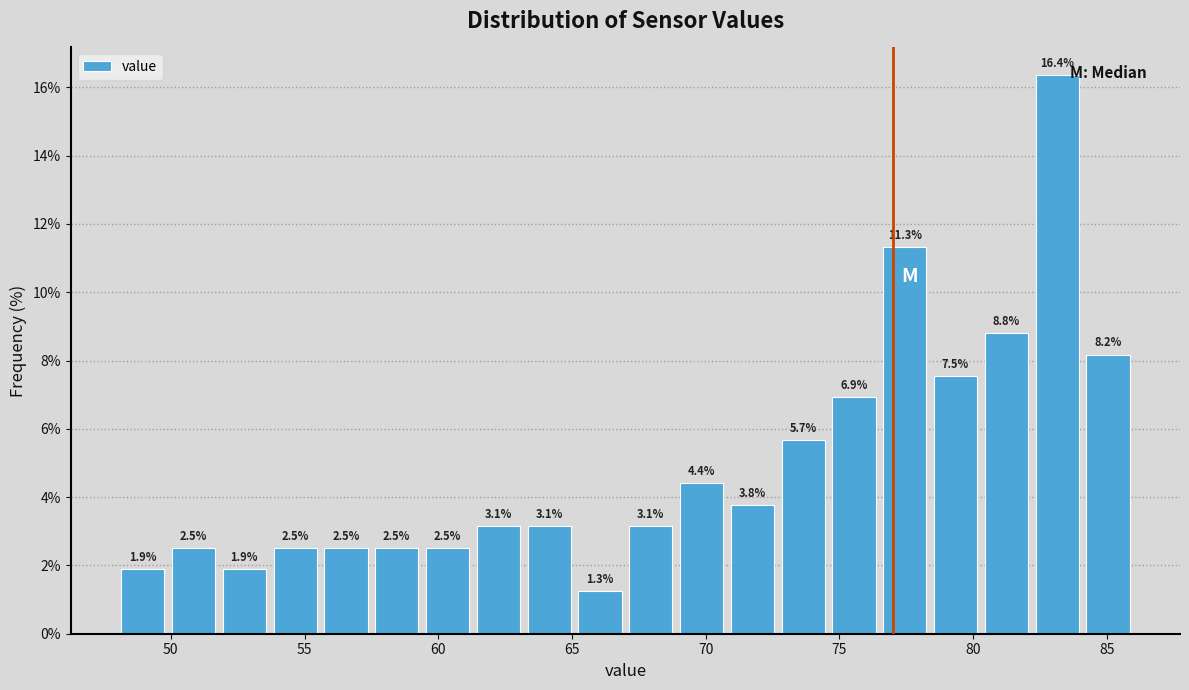

Read against the x-axis, roughly where is the centre of the tallest bar?

83.0